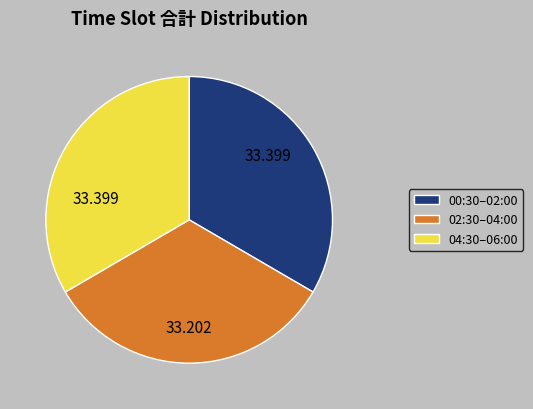

Is there a majority slice in this chart?

No